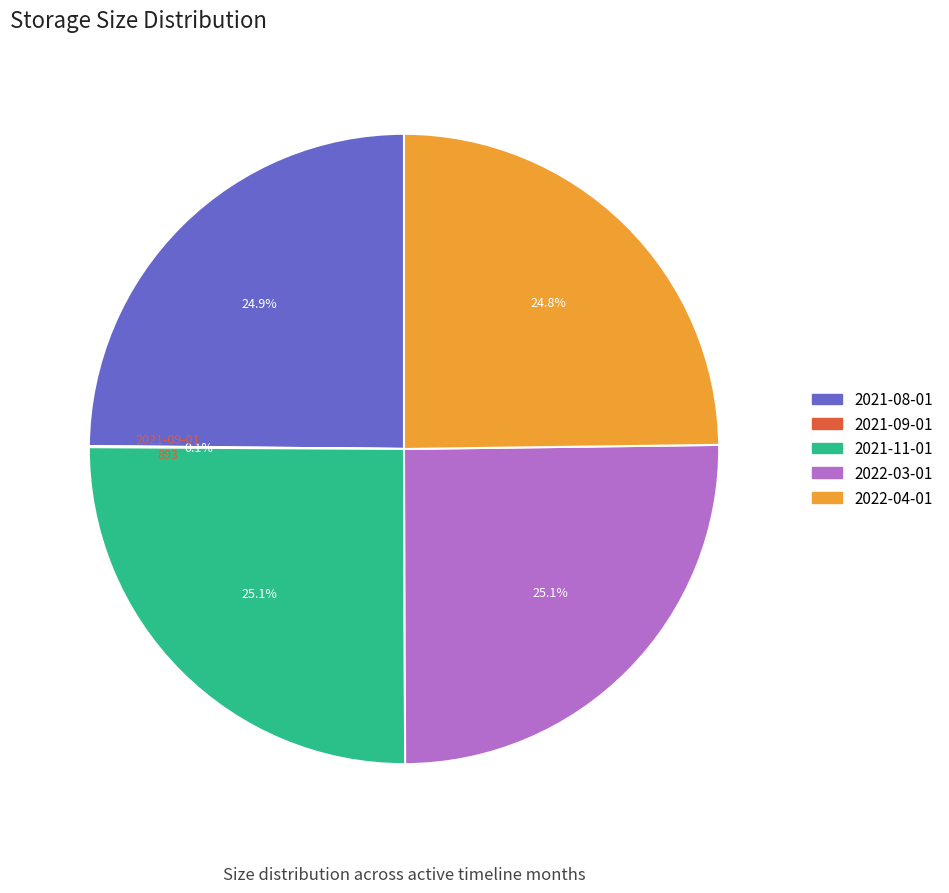

Does 2021-11-01 account for over 50% of the chart?

No